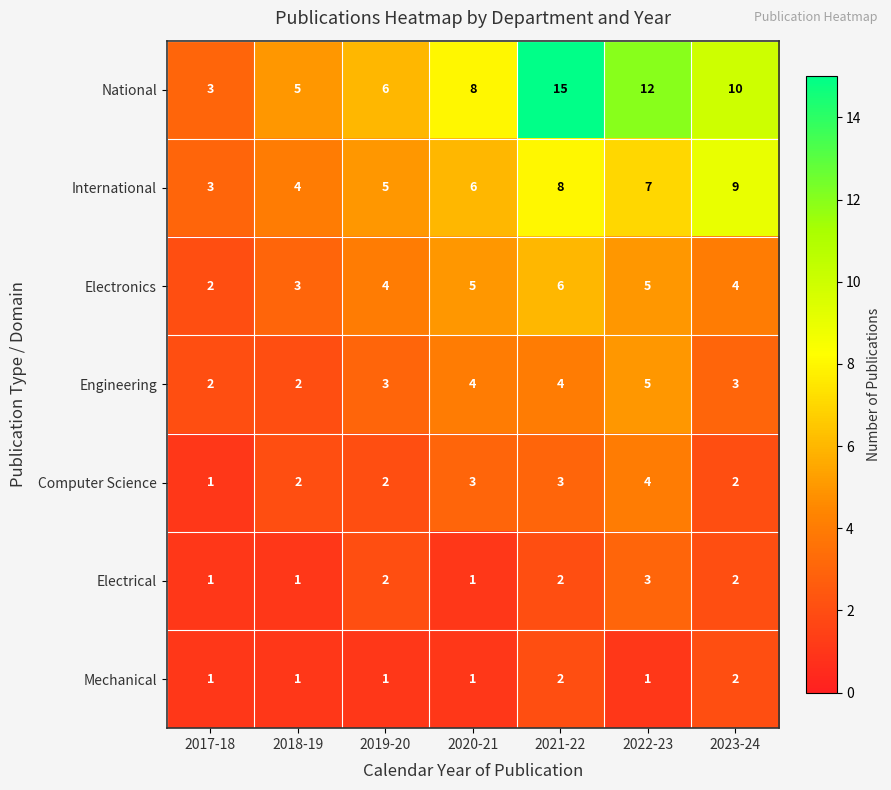

The value of Electronics at 2020-21 is 5. True or false?

True